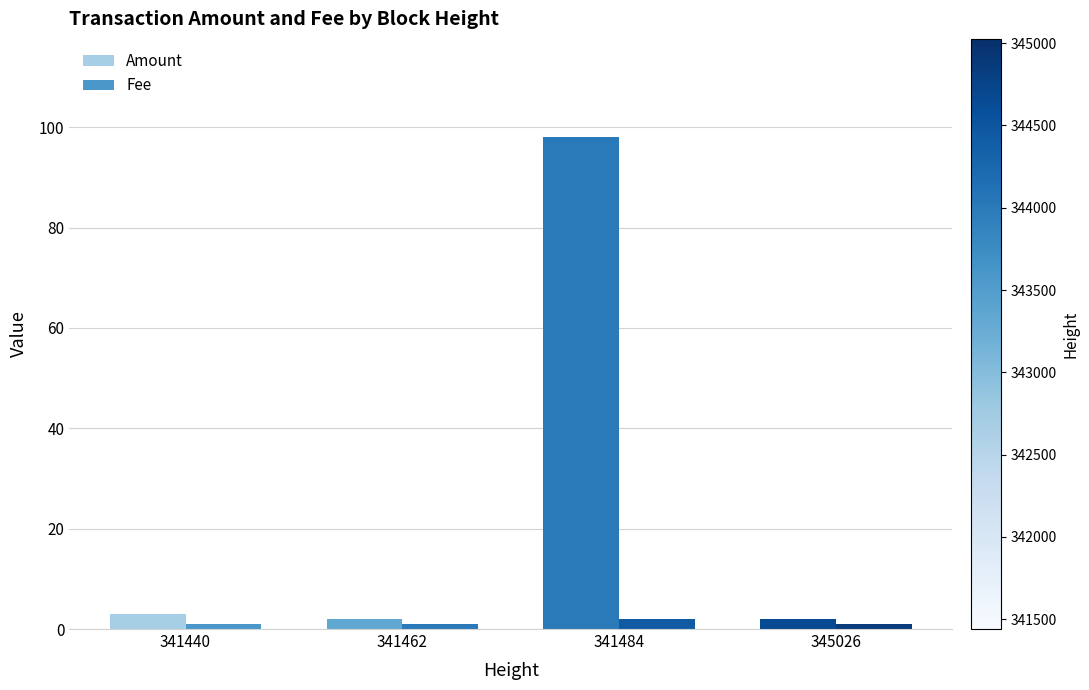

What is the difference between the maximum and minimum values in the Amount series?

96.0